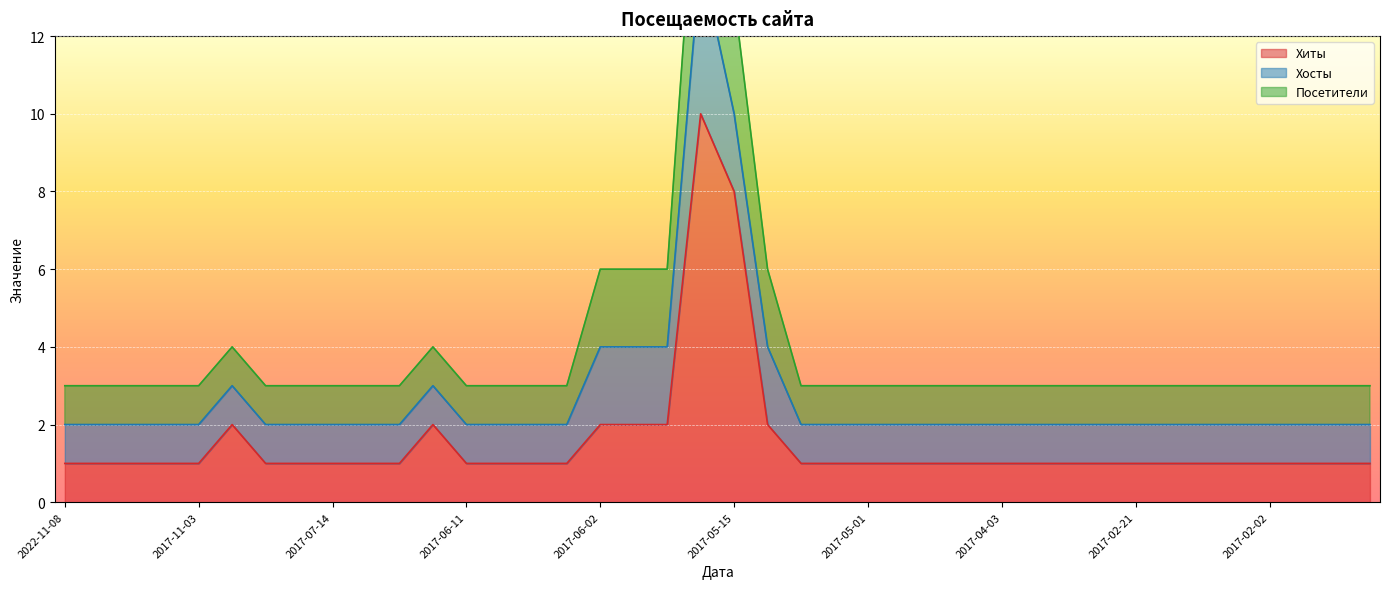

Reading left to right, transcribe all the data shown in this chart.

Хиты: 2022-11-08=1	2022-11-06=1	2020-09-24=1	2017-11-04=1	2017-11-03=1	2017-08-04=2	2017-07-27=1	2017-07-21=1	2017-07-14=1	2017-07-11=1	2017-06-24=1	2017-06-12=2	2017-06-11=1	2017-06-10=1	2017-06-05=1	2017-06-03=1	2017-06-02=2	2017-05-29=2	2017-05-25=2	2017-05-23=10	2017-05-15=8	2017-05-09=2	2017-05-08=1	2017-05-02=1	2017-05-01=1	2017-04-25=1	2017-04-17=1	2017-04-11=1	2017-04-03=1	2017-03-27=1	2017-03-20=1	2017-03-01=1	2017-02-21=1	2017-02-15=1	2017-02-07=1	2017-02-04=1	2017-02-02=1	2017-02-01=1	2017-01-31=1	2017-01-28=1
Хосты: 2022-11-08=1	2022-11-06=1	2020-09-24=1	2017-11-04=1	2017-11-03=1	2017-08-04=1	2017-07-27=1	2017-07-21=1	2017-07-14=1	2017-07-11=1	2017-06-24=1	2017-06-12=1	2017-06-11=1	2017-06-10=1	2017-06-05=1	2017-06-03=1	2017-06-02=2	2017-05-29=2	2017-05-25=2	2017-05-23=4	2017-05-15=2	2017-05-09=2	2017-05-08=1	2017-05-02=1	2017-05-01=1	2017-04-25=1	2017-04-17=1	2017-04-11=1	2017-04-03=1	2017-03-27=1	2017-03-20=1	2017-03-01=1	2017-02-21=1	2017-02-15=1	2017-02-07=1	2017-02-04=1	2017-02-02=1	2017-02-01=1	2017-01-31=1	2017-01-28=1
Посетители: 2022-11-08=1	2022-11-06=1	2020-09-24=1	2017-11-04=1	2017-11-03=1	2017-08-04=1	2017-07-27=1	2017-07-21=1	2017-07-14=1	2017-07-11=1	2017-06-24=1	2017-06-12=1	2017-06-11=1	2017-06-10=1	2017-06-05=1	2017-06-03=1	2017-06-02=2	2017-05-29=2	2017-05-25=2	2017-05-23=4	2017-05-15=3	2017-05-09=2	2017-05-08=1	2017-05-02=1	2017-05-01=1	2017-04-25=1	2017-04-17=1	2017-04-11=1	2017-04-03=1	2017-03-27=1	2017-03-20=1	2017-03-01=1	2017-02-21=1	2017-02-15=1	2017-02-07=1	2017-02-04=1	2017-02-02=1	2017-02-01=1	2017-01-31=1	2017-01-28=1